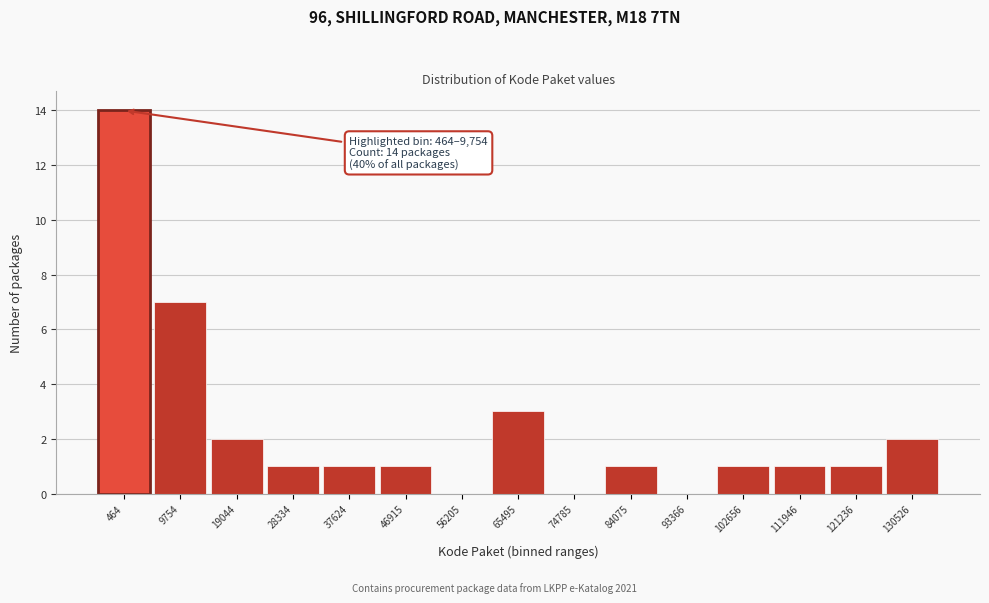

Reading left to right, what are all the values shown in this chart?

464=14	9754=7	19044=2	28334=1	37624=1	46915=1	56205=0	65495=3	74785=0	84075=1	93366=0	102656=1	111946=1	121236=1	130526=2